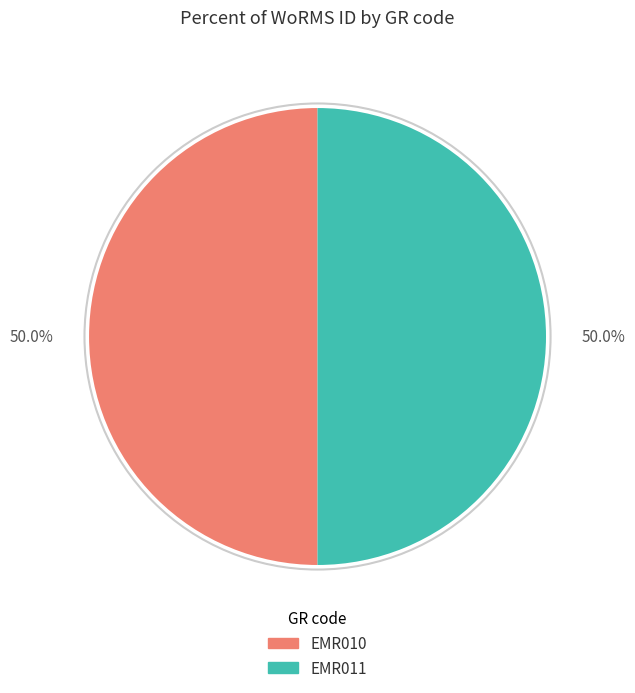

Approximately how many times larger is the value at EMR011 compared to EMR010?

1.0